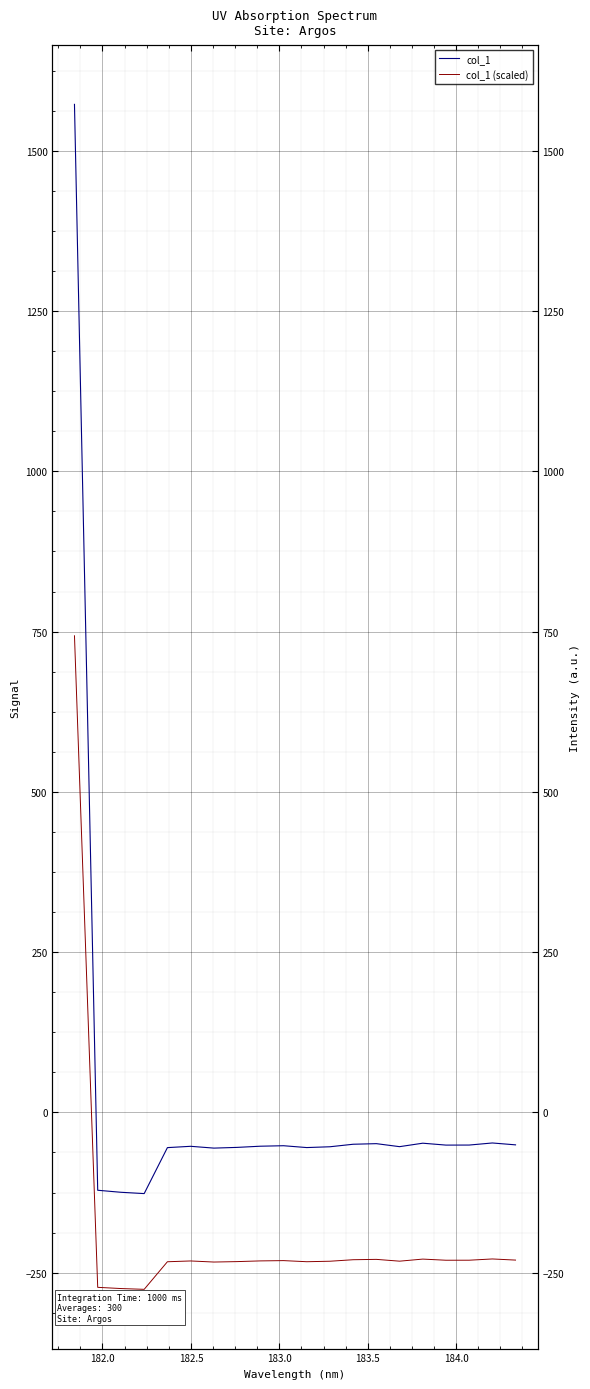

What is the value of the col_1 (scaled) point at the 15th from the left?

-232.1